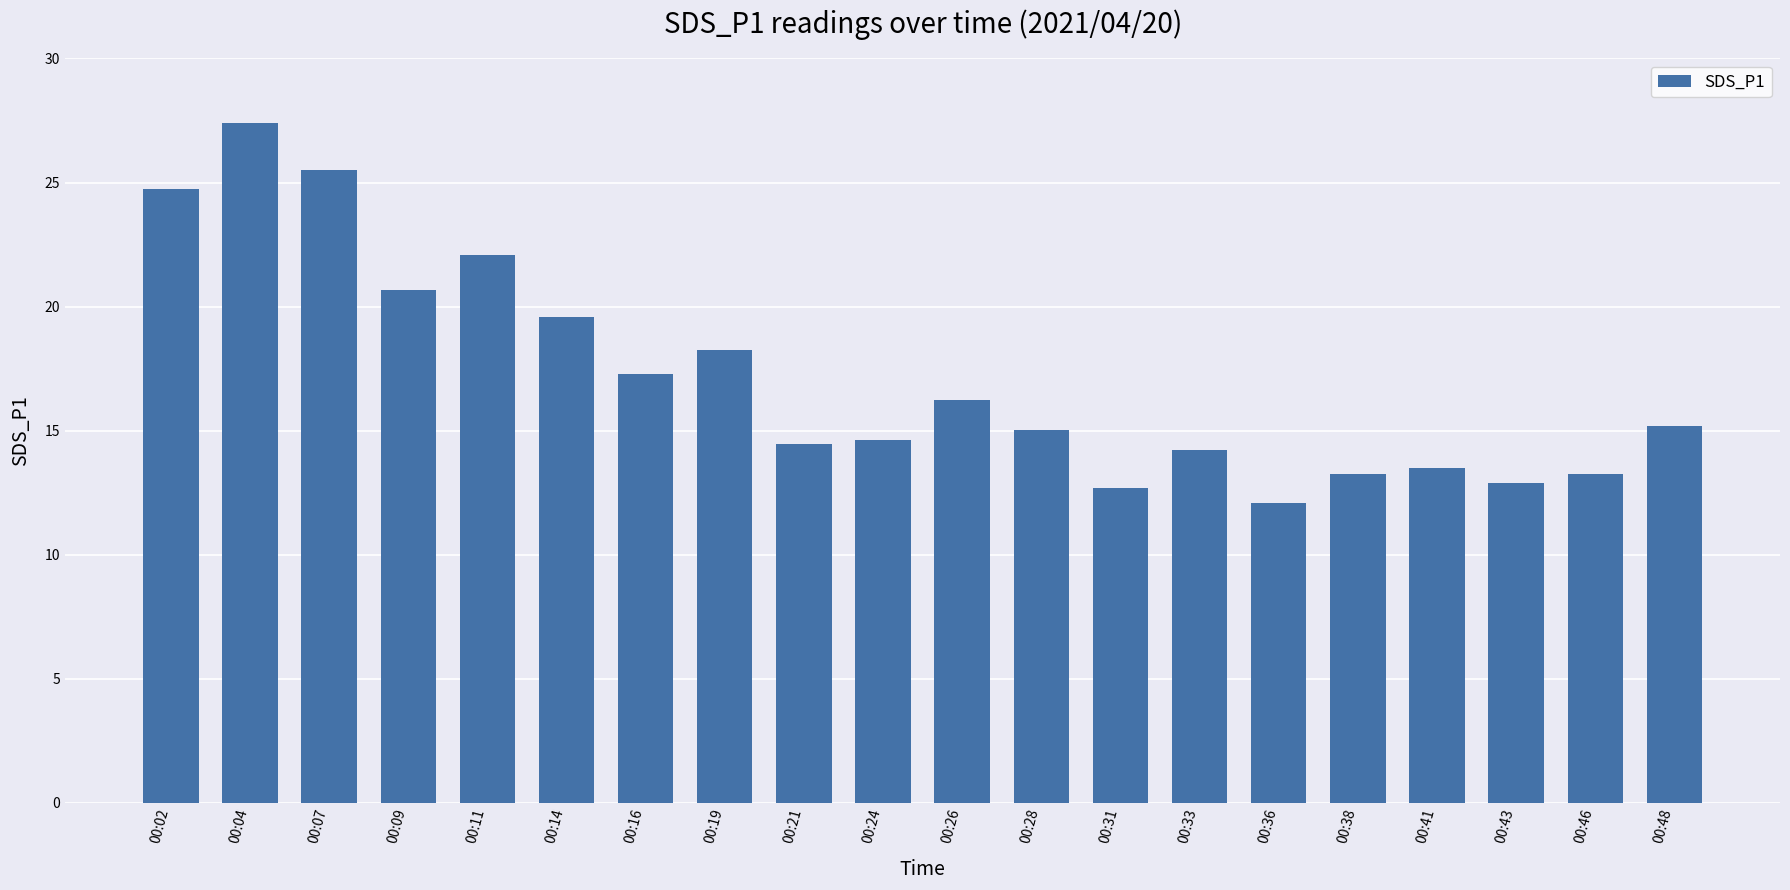

Are the bars horizontal?

No